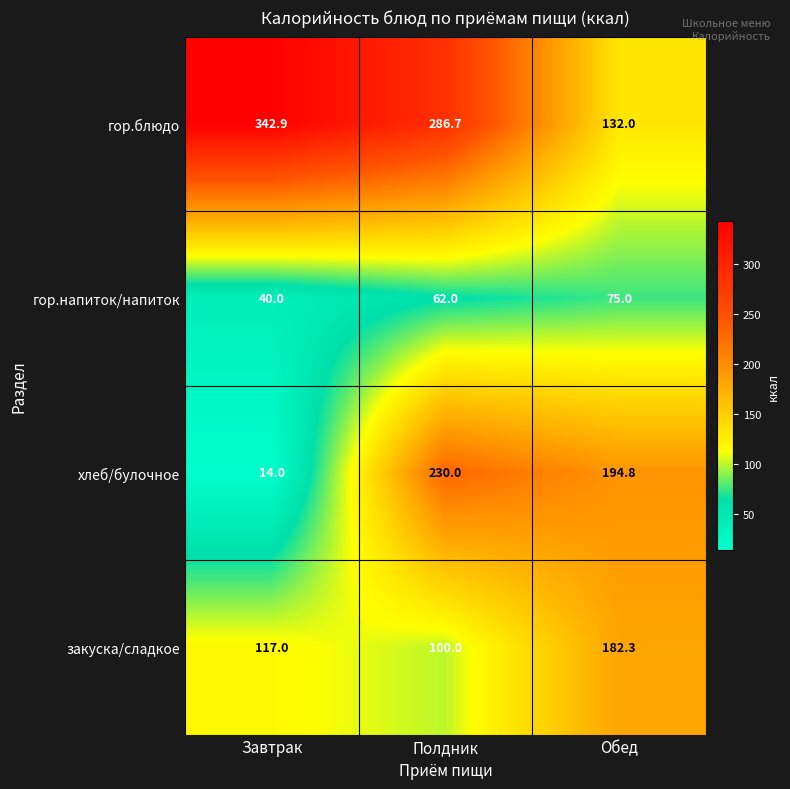

At which label is закуска/сладкое closest to 141?

Завтрак